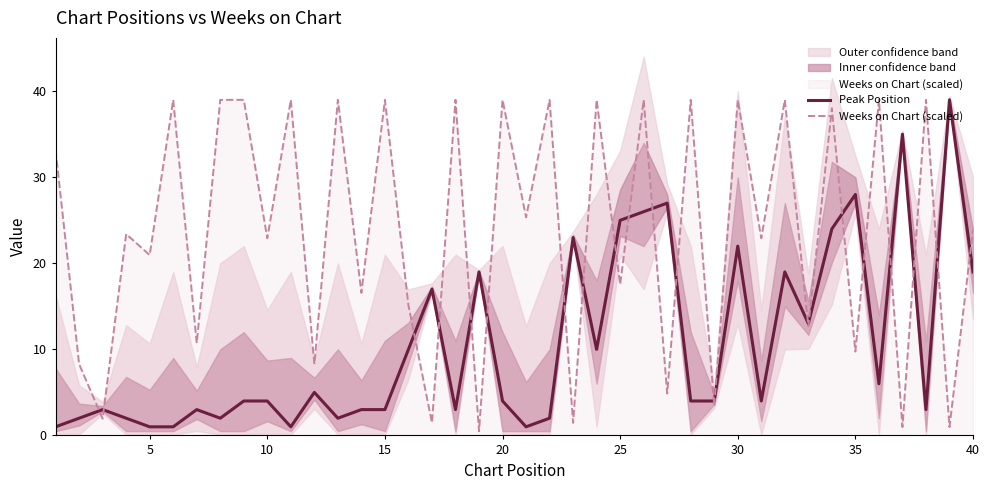

How many data points in Peak Position are less than 4?

16